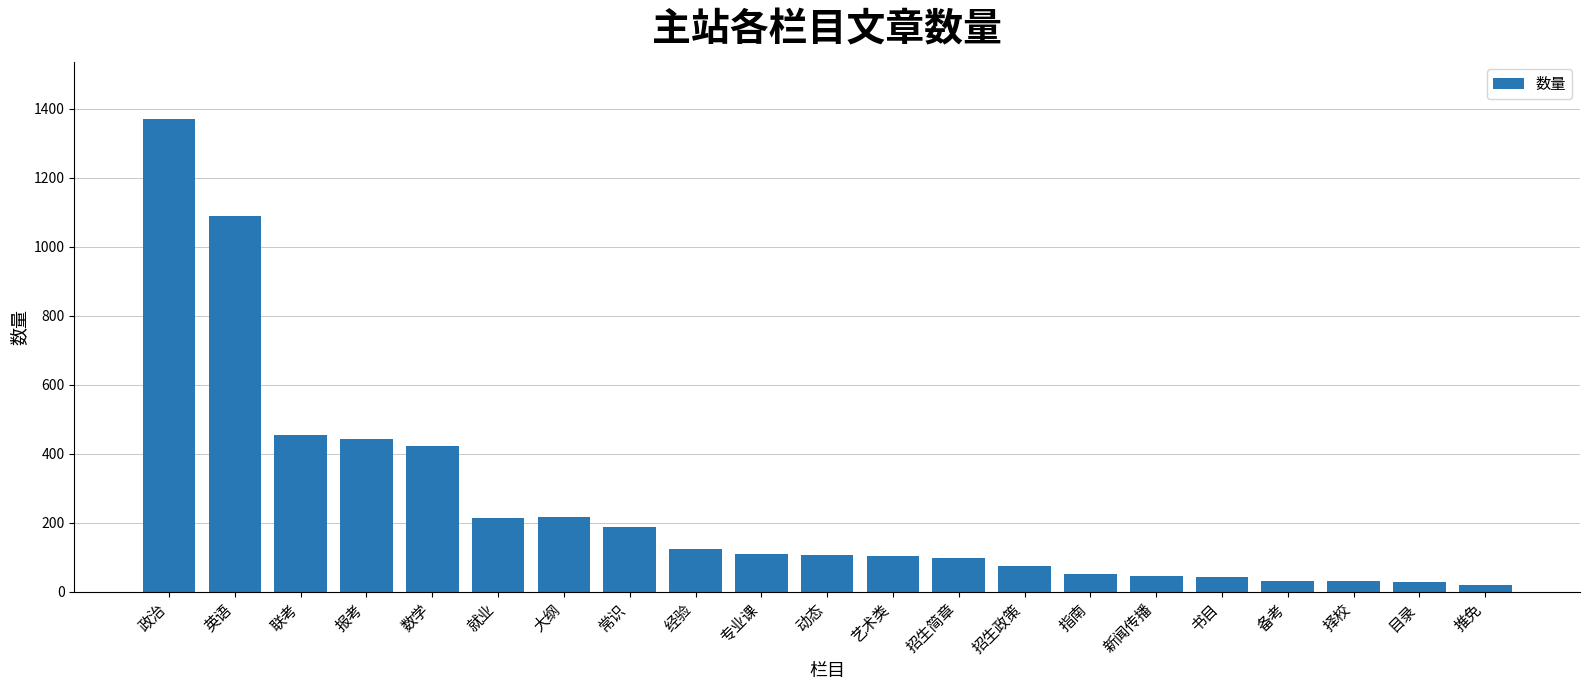

Read the value at 政治, to the nearest 100.

1400